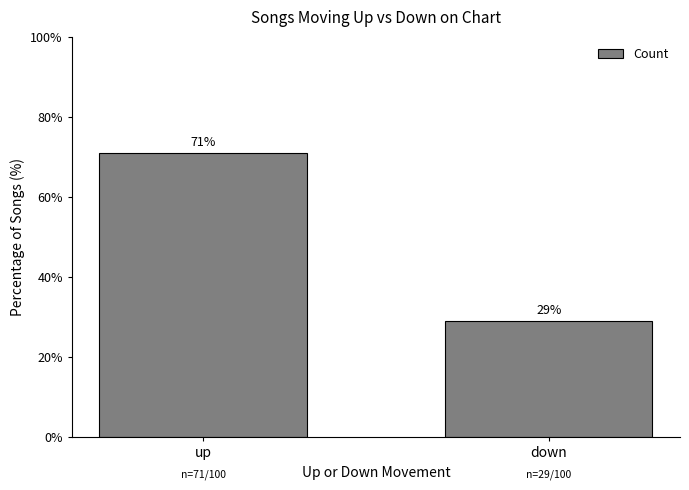

What is the ratio of the value at up to the value at down?

2.4